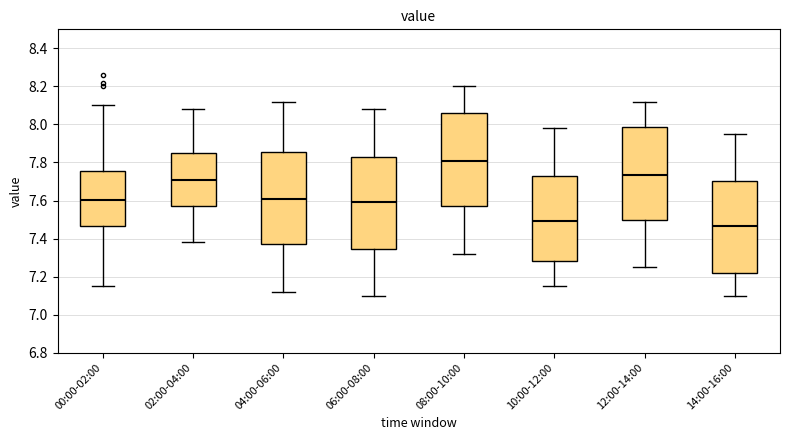

Which box's median line is the lowest?

14:00-16:00